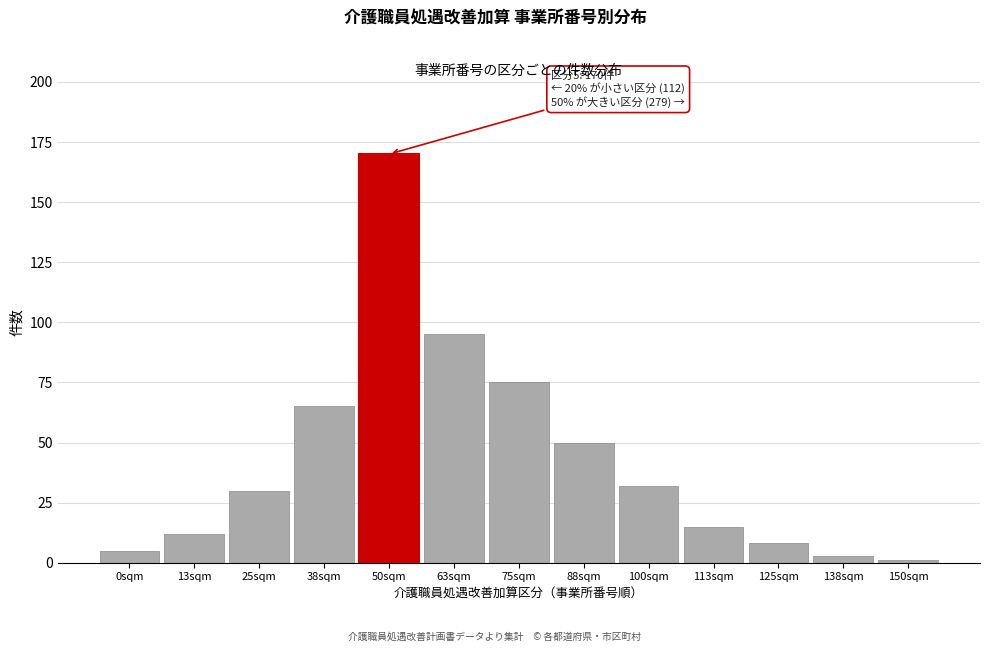

Reading right to left, what are all the values shown in this chart?

1	3	8	15	32	50	75	95	170	65	30	12	5